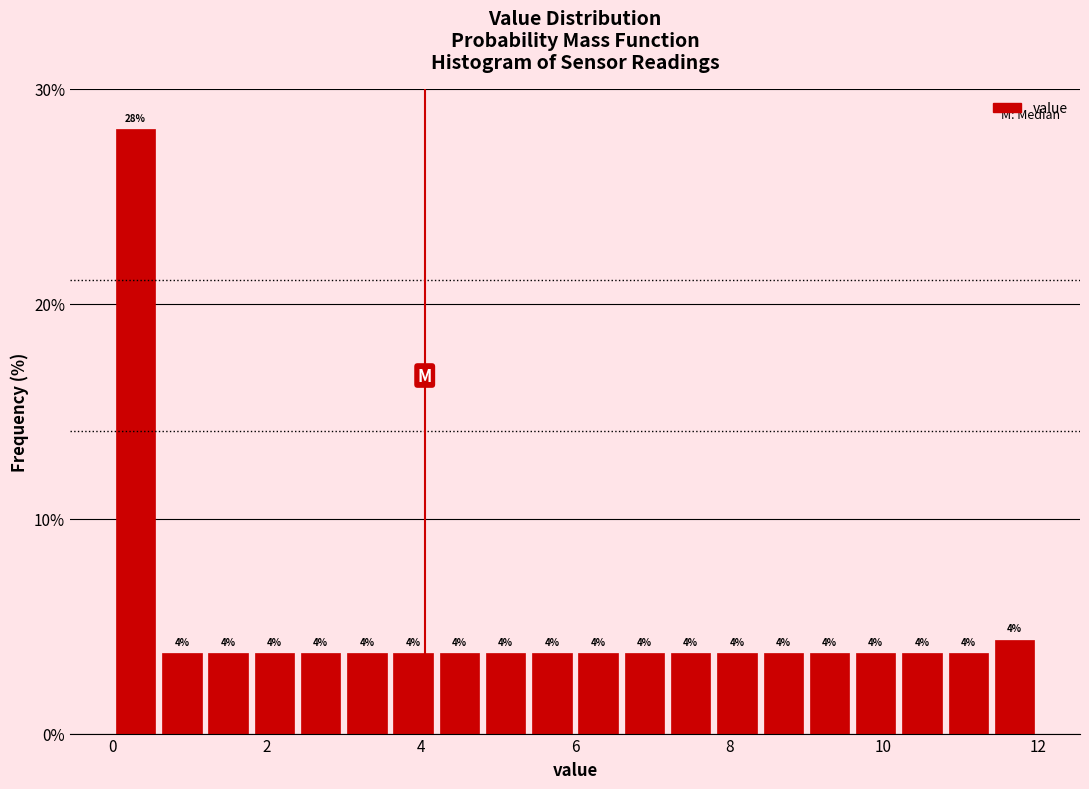

Read against the x-axis, roughly where is the centre of the tallest bar?

0.4